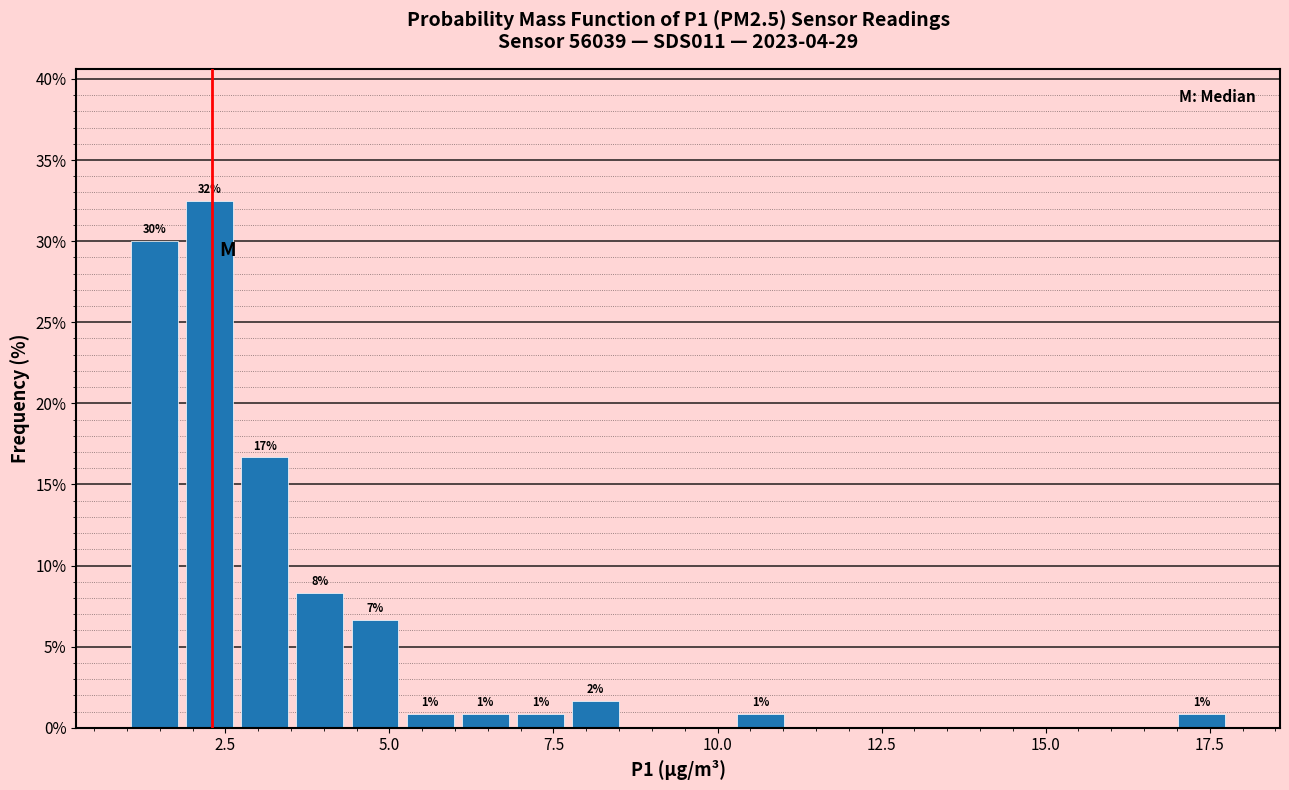

Read against the x-axis, roughly where is the centre of the tallest bar?

2.5